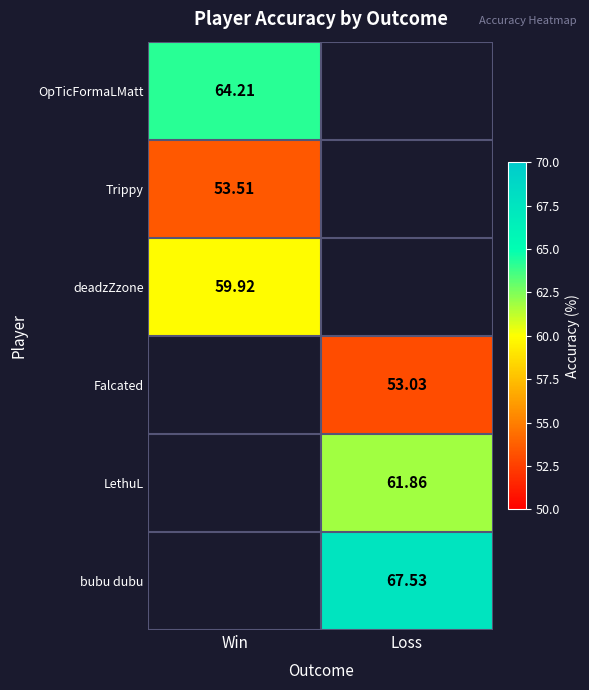

Is the value of Trippy at Win greater than the value of deadzZzone at Loss?

No